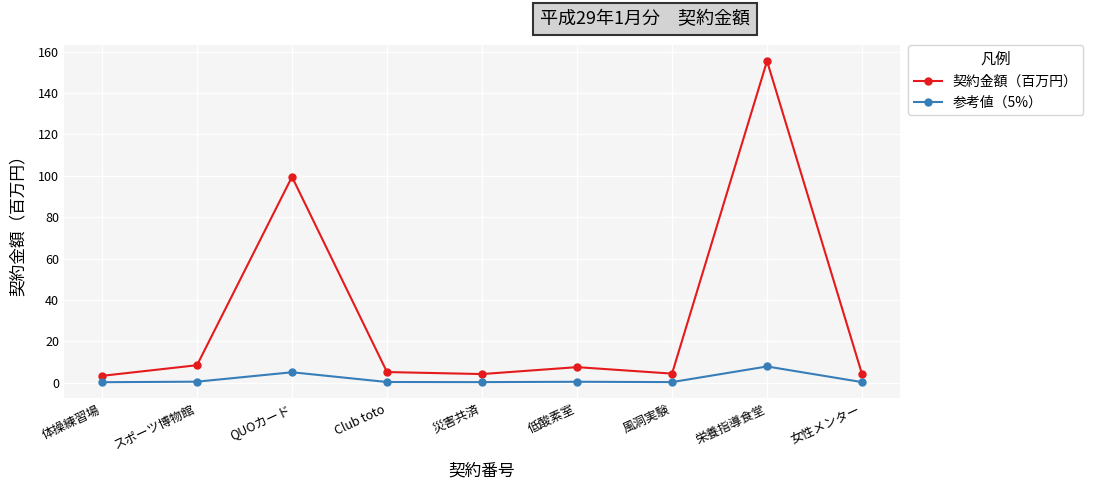

True or false: 参考値（5%） and 契約金額（百万円） intersect in this chart.

False